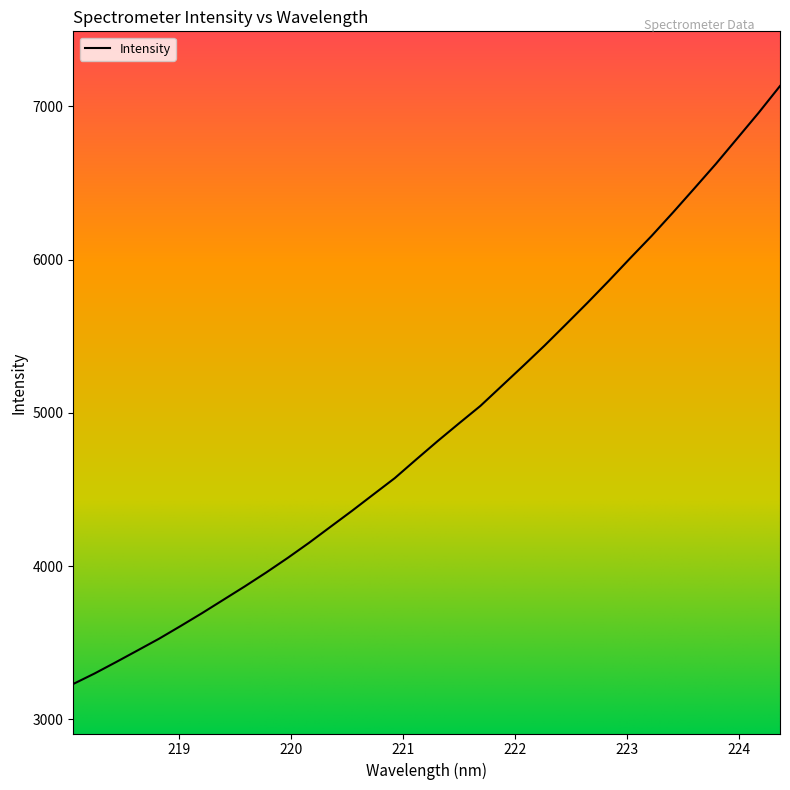

What is the difference between the maximum and minimum values?

3901.2